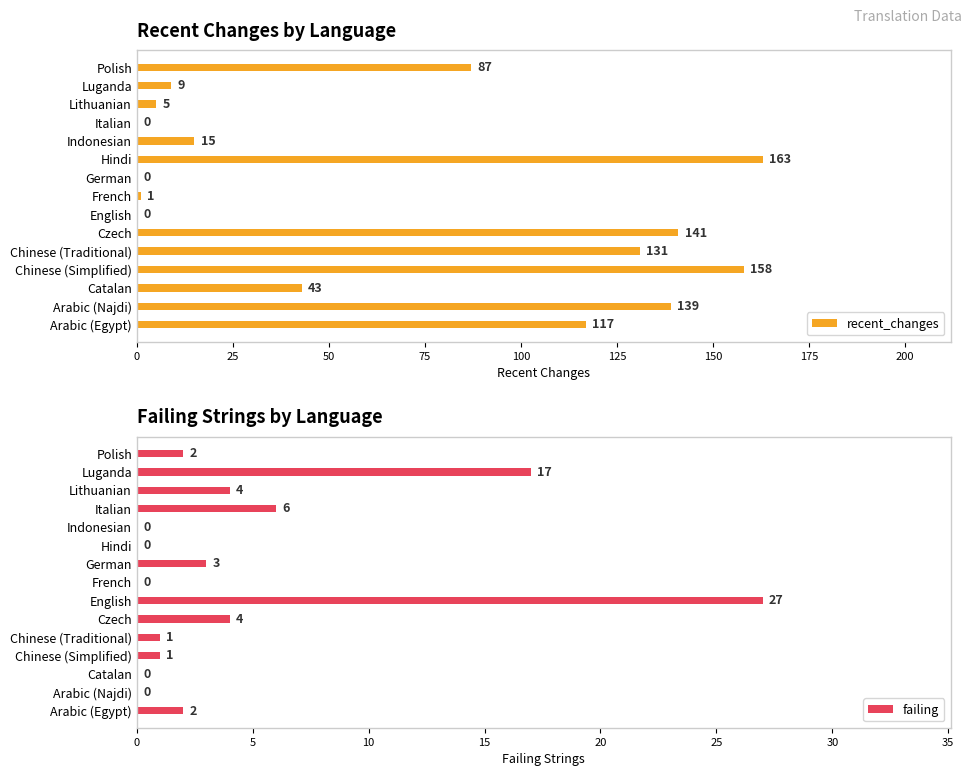

What is the maximum value for recent_changes?

163